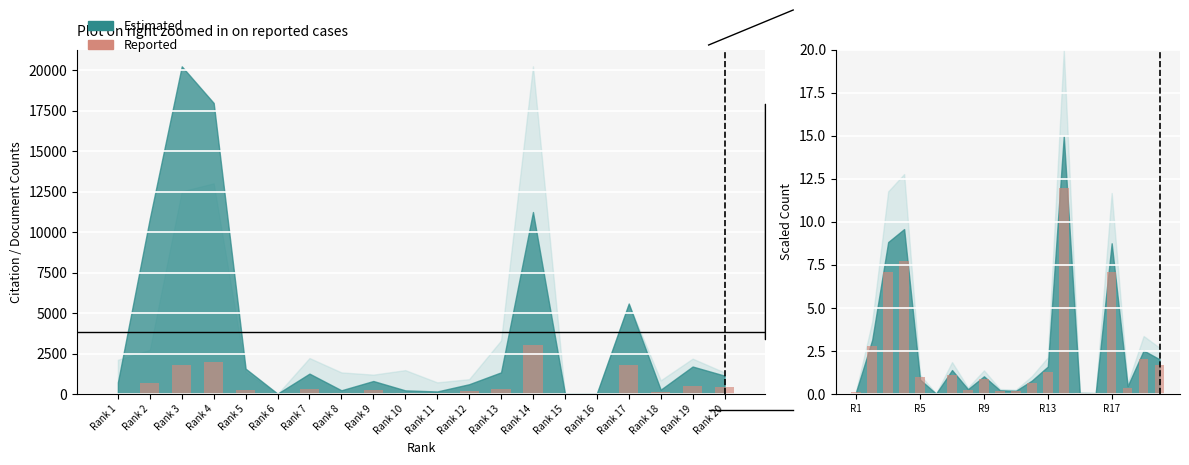

What is the maximum value shown in the chart?

12.0